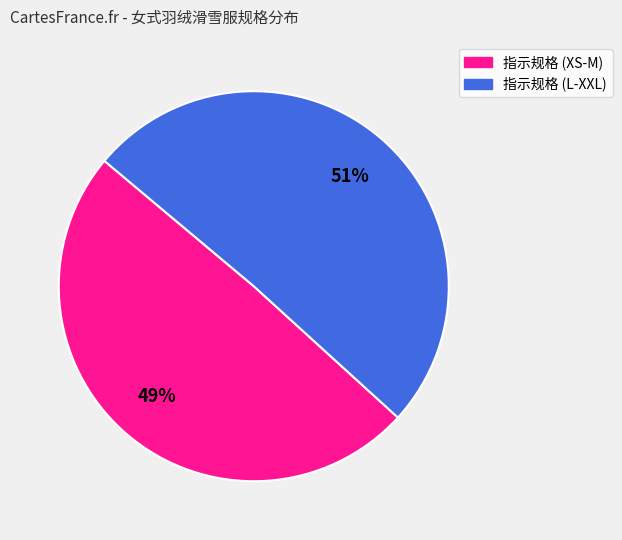

Is there a majority slice in this chart?

Yes